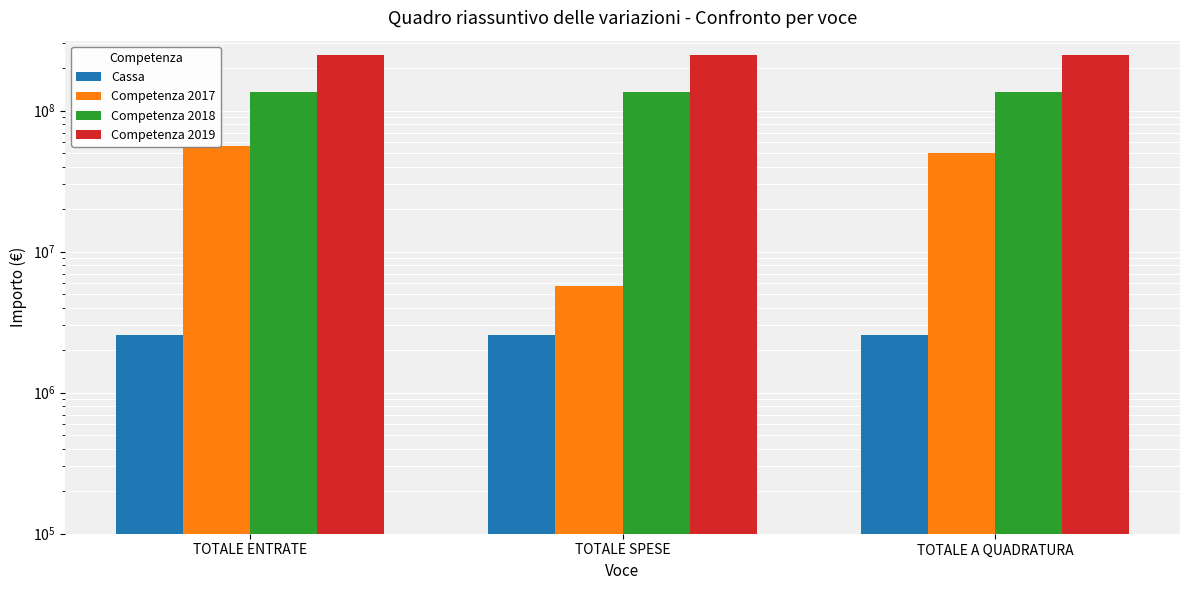

True or false: Cassa has a value of 3935087.5 at TOTALE ENTRATE.

False